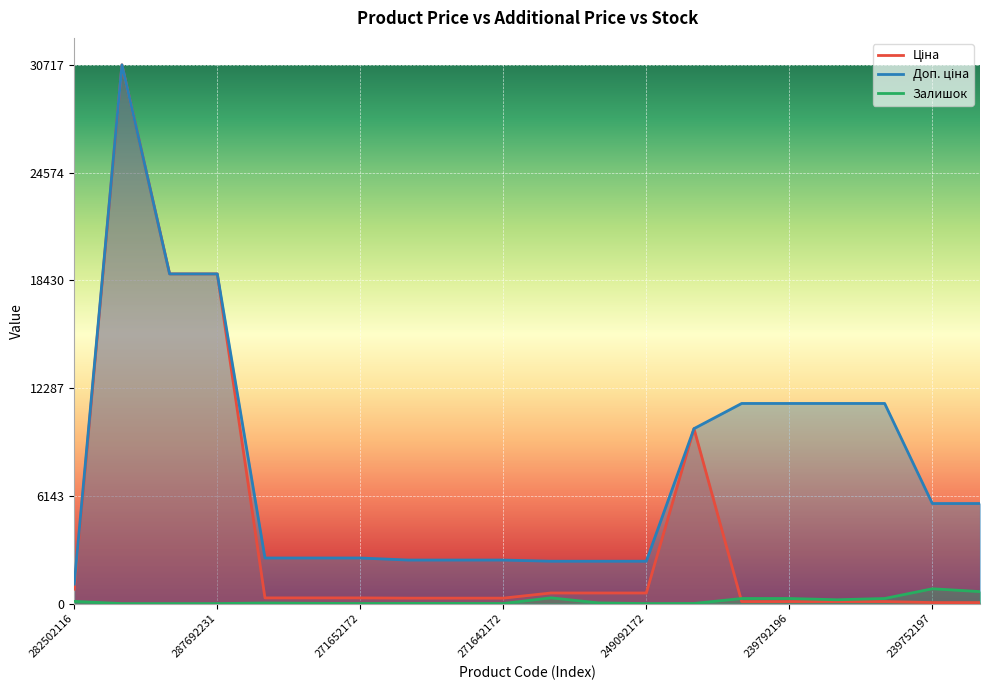

What is the label of the 17th point from the right?

287692231